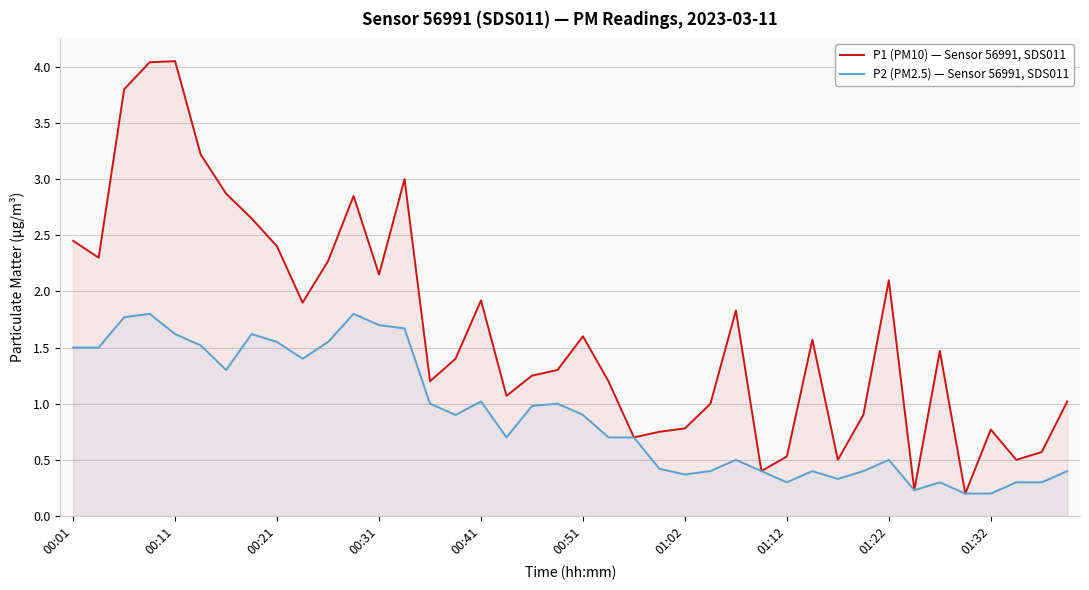

What is the value of the P1 (PM10) — Sensor 56991, SDS011 point at the 14th from the left?

3.0